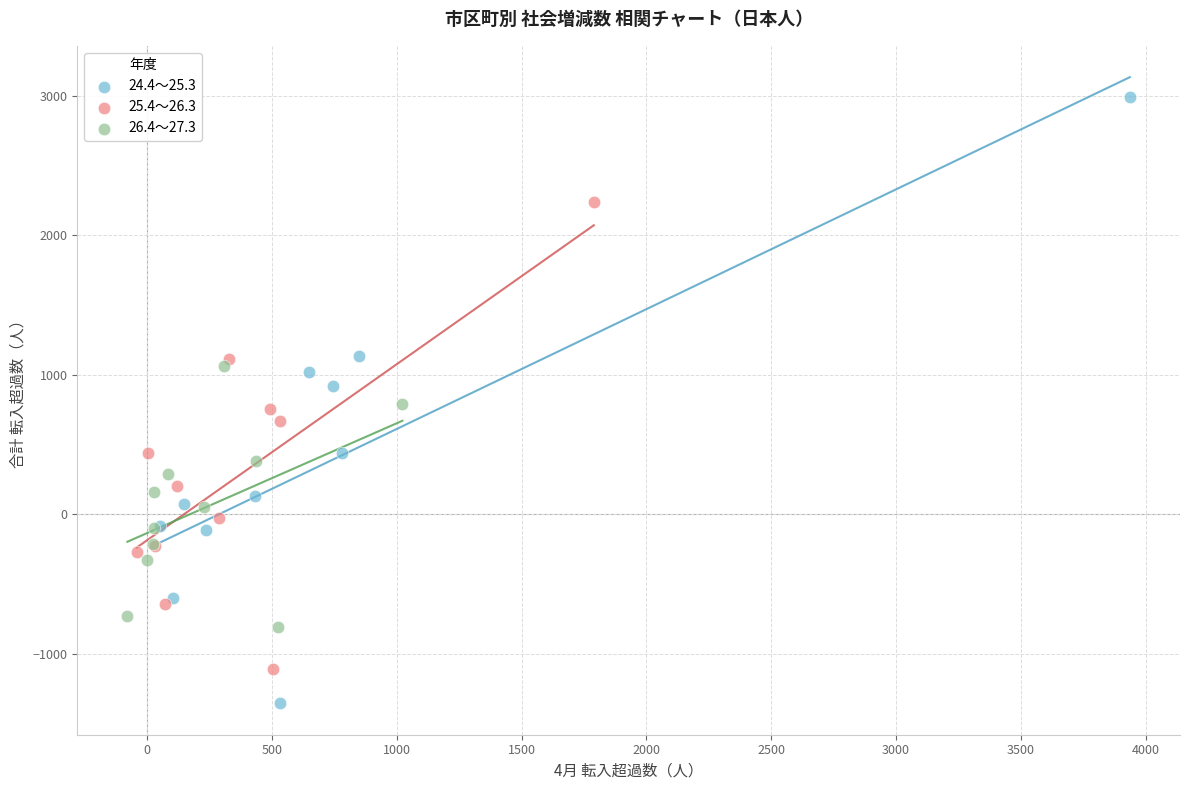

Which series contains the lowest Y value?

24.4～25.3